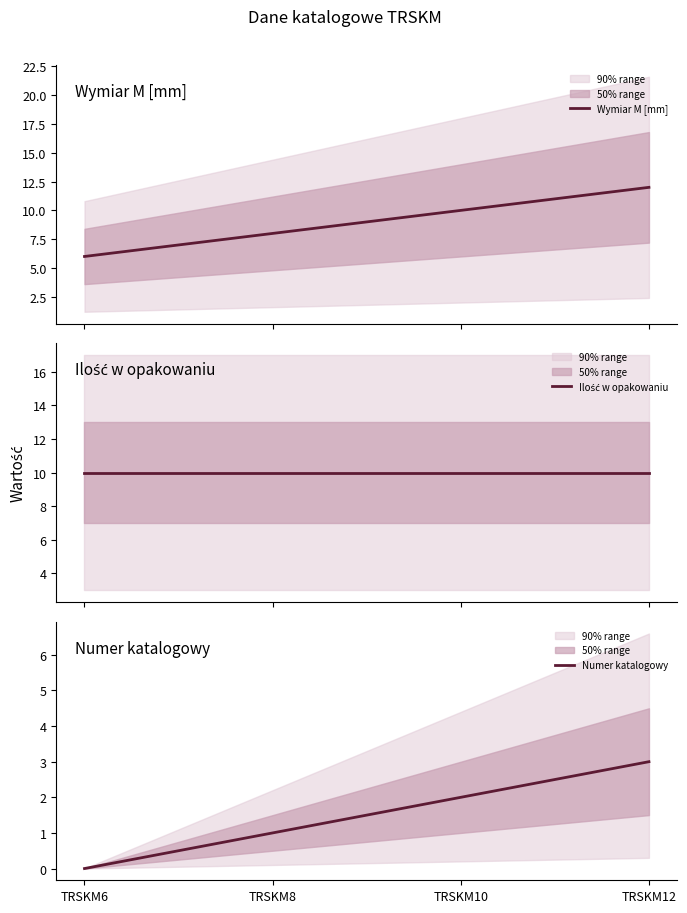

What is the spread (max minus min) of values at TRSKM12?

9